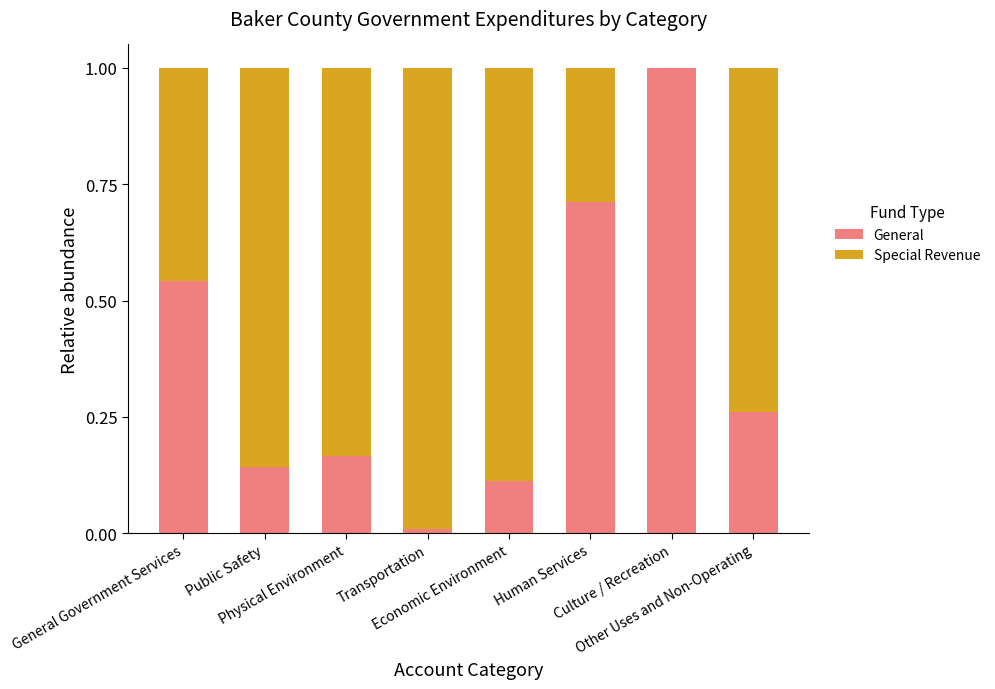

How many series are shown in this chart?

2